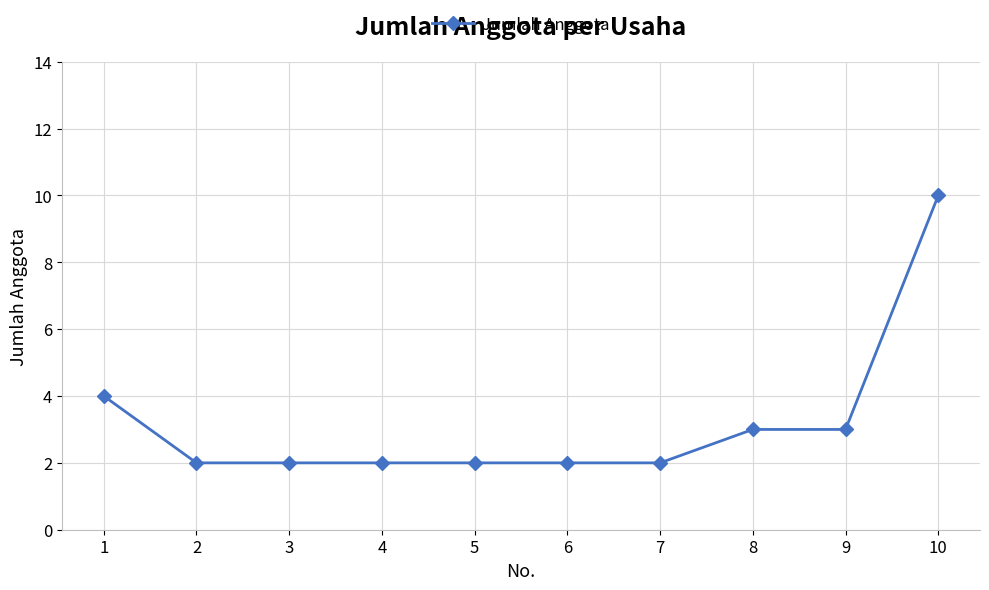

Reading left to right, list all the values displayed in this chart.

4	2	2	2	2	2	2	3	3	10